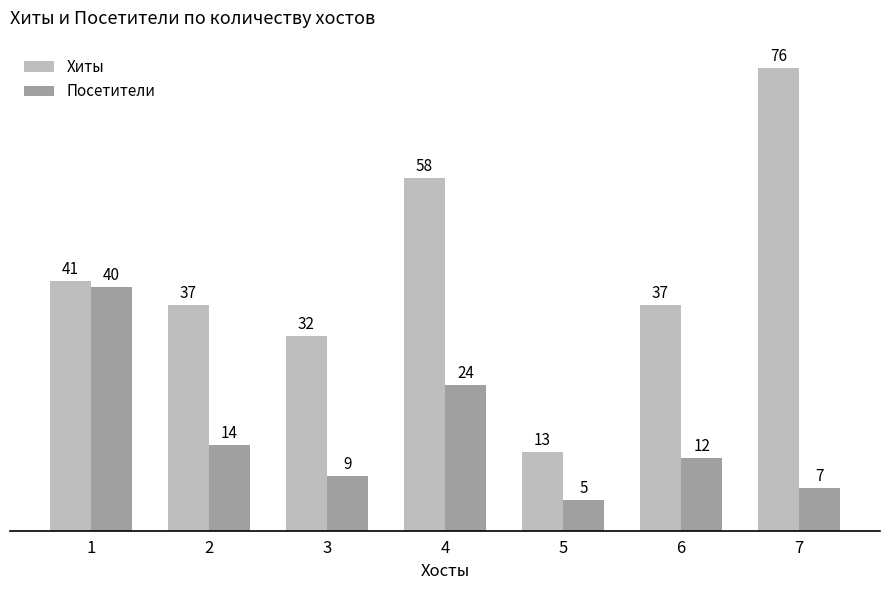

Is it true that Хиты equals 51 at 3?

False